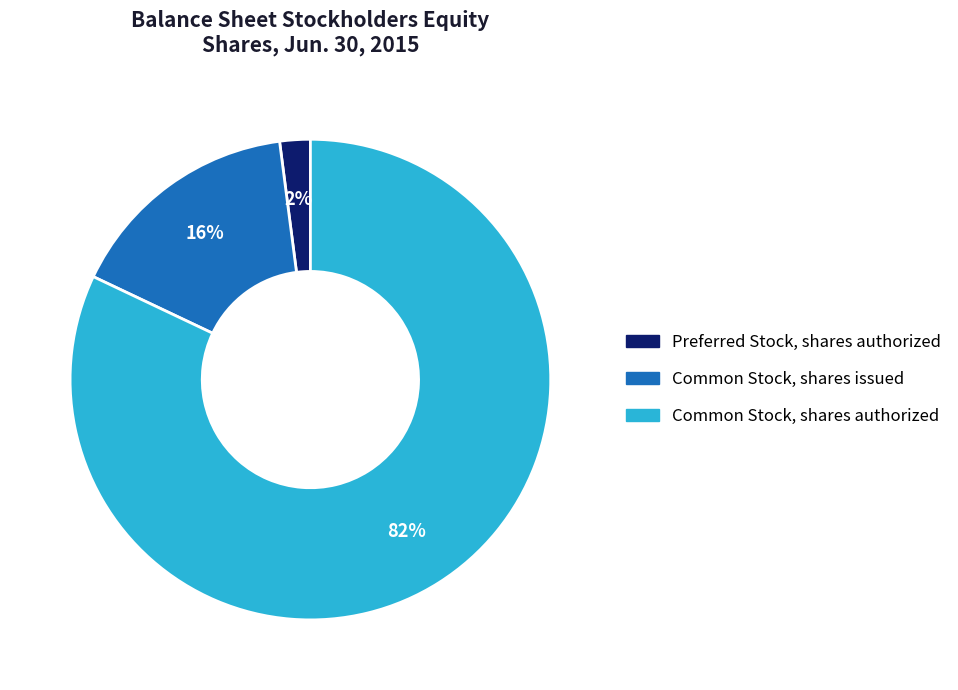

To the nearest percent, what portion does Common Stock, shares authorized represent?

82%